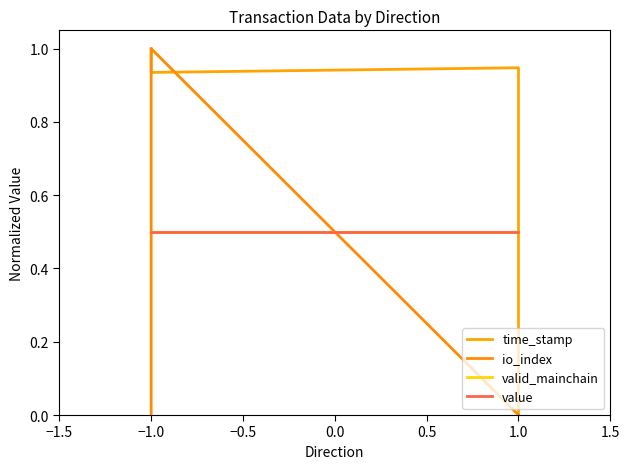

True or false: valid_mainchain and value cross at least once.

False